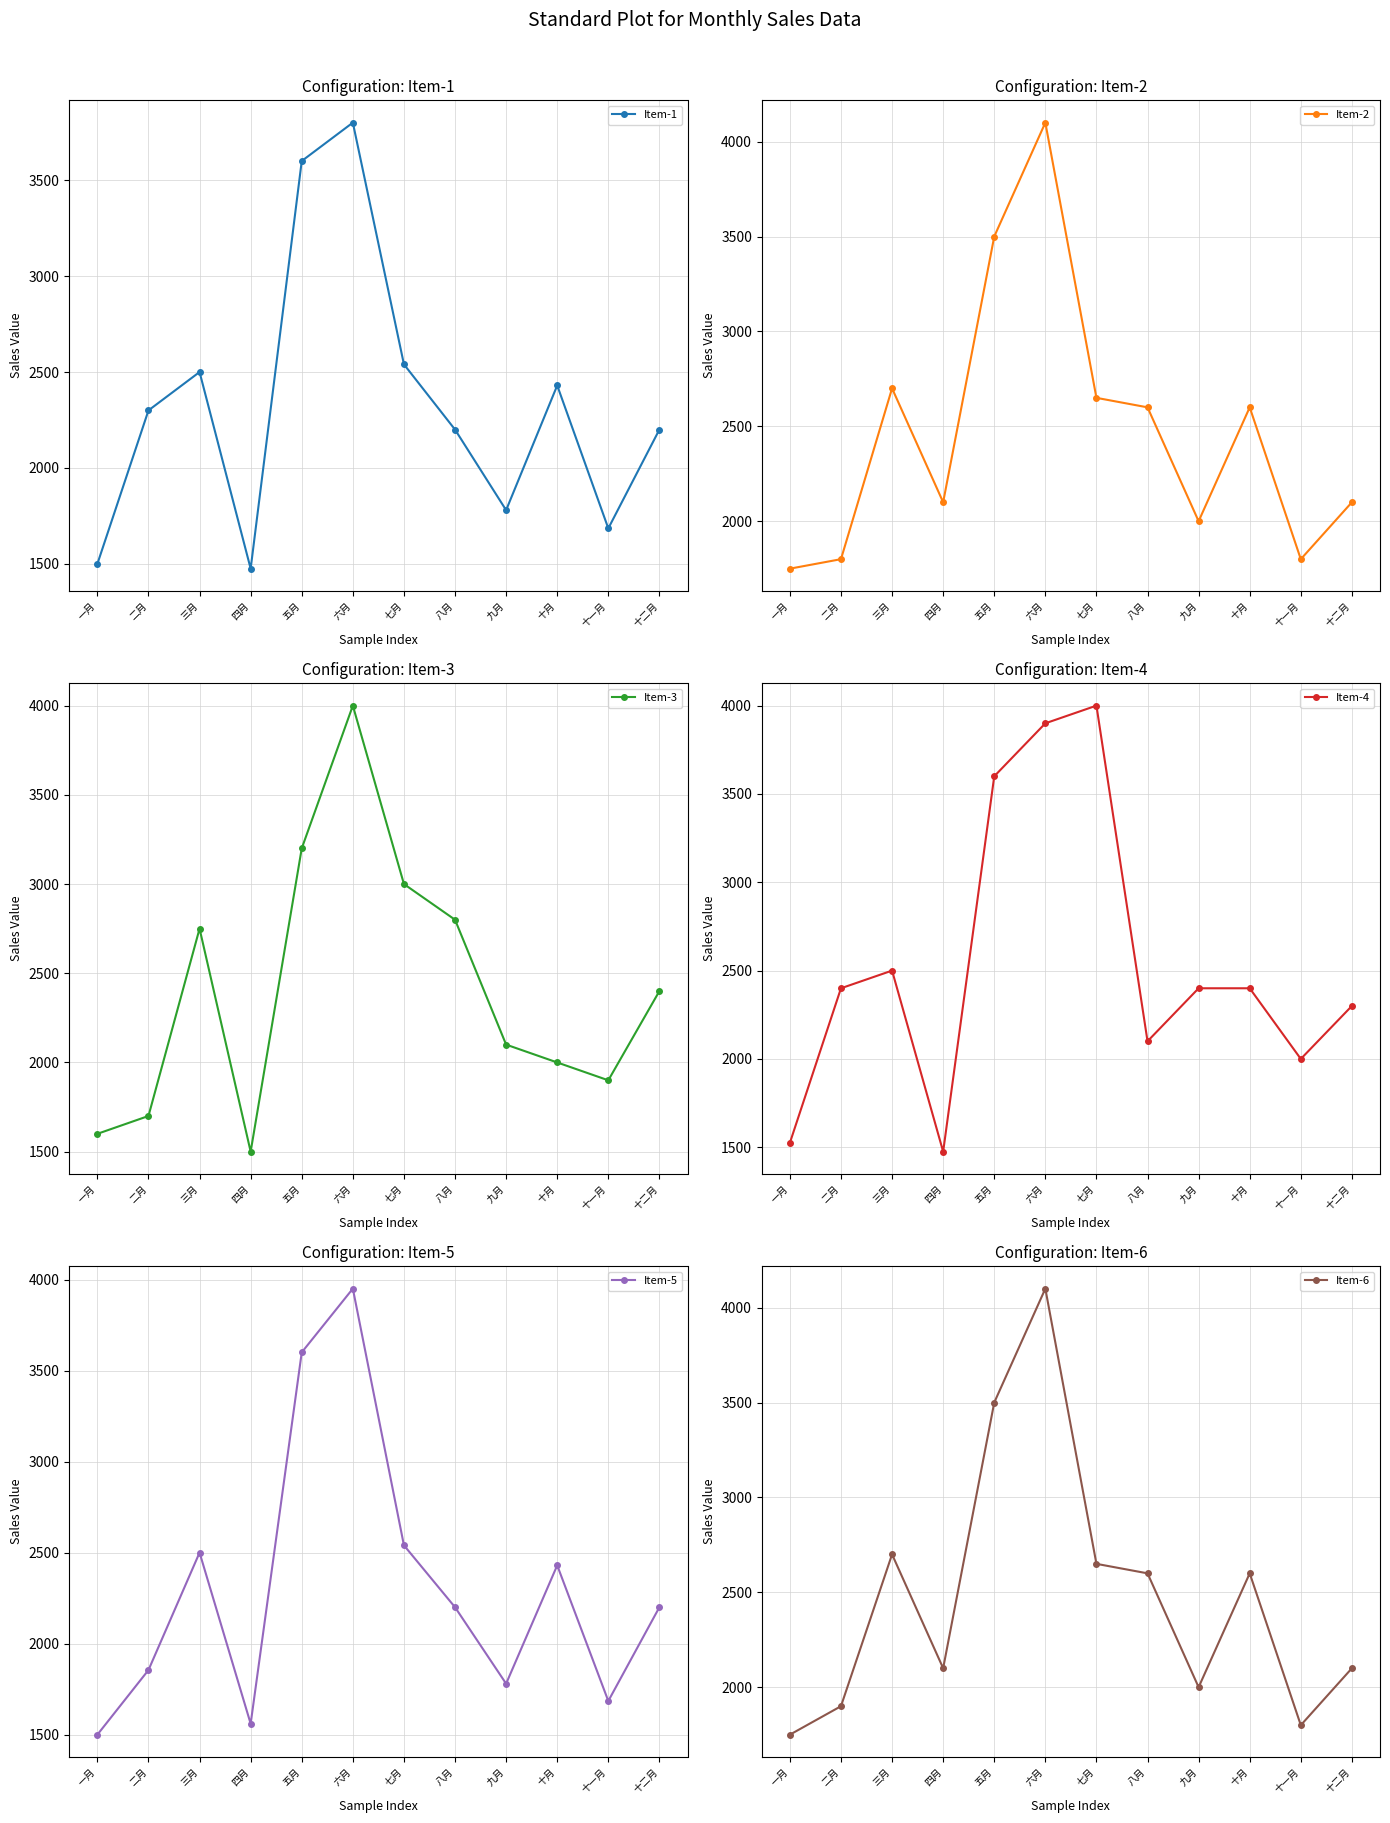

How many data points in Item-2 are less than 2600?

6